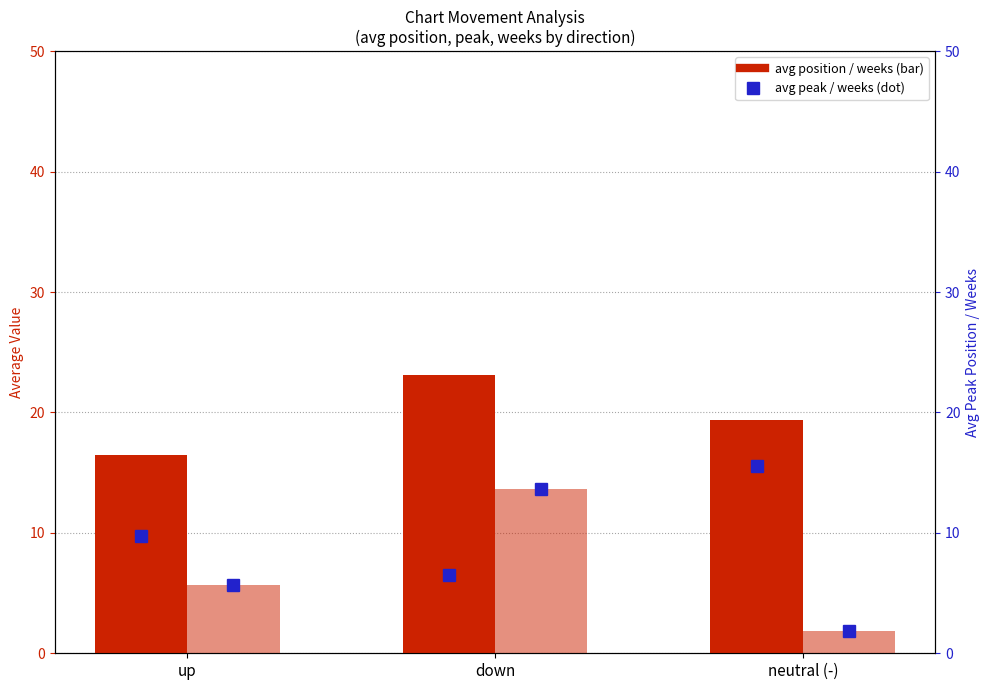

What is the value of the avg peak position bar at the 3rd from the left?

15.5